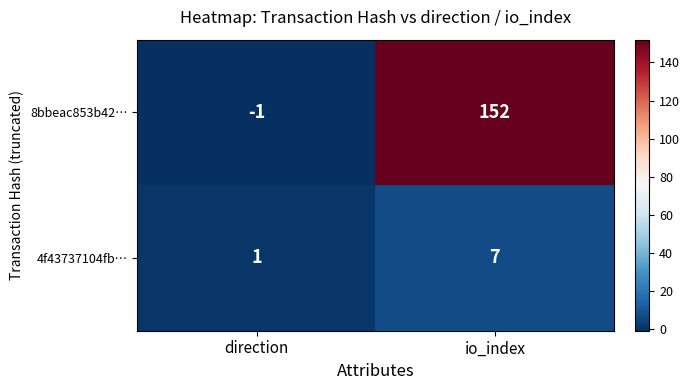

The value of 8bbeac853b42… at io_index is 152. True or false?

True